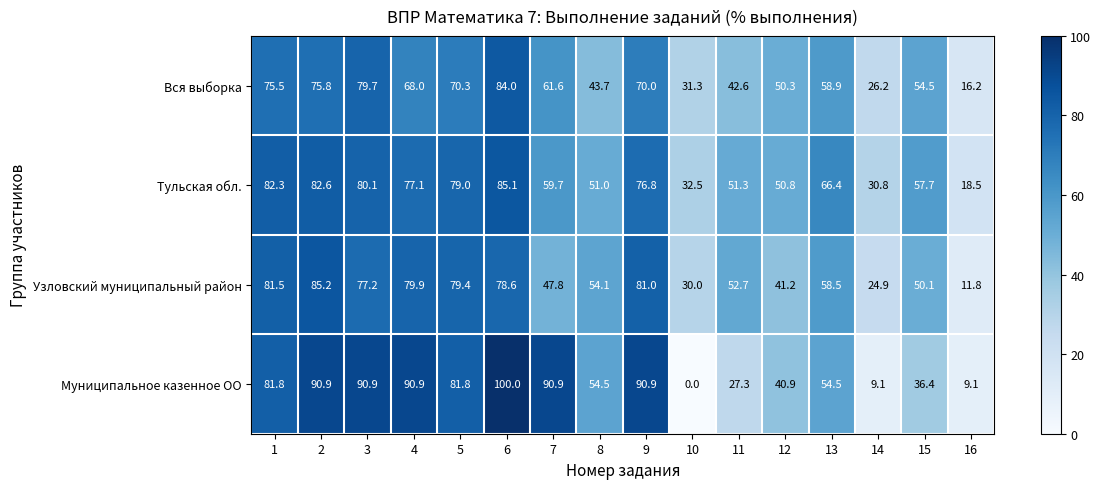

Read the Узловский муниципальный район value at 9.

81.0